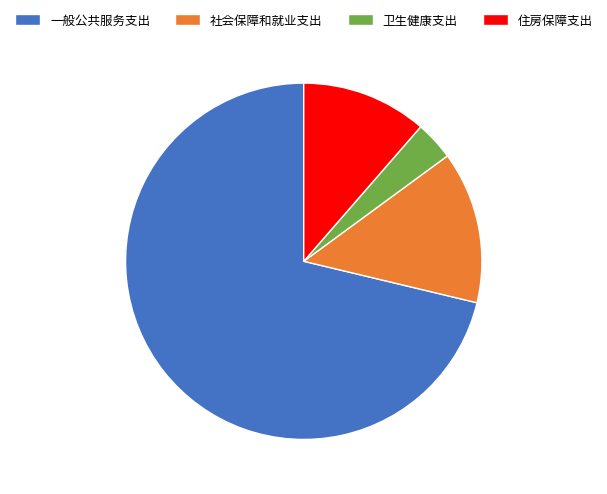

True or false: 社会保障和就业支出 accounts for 5% of the total.

False